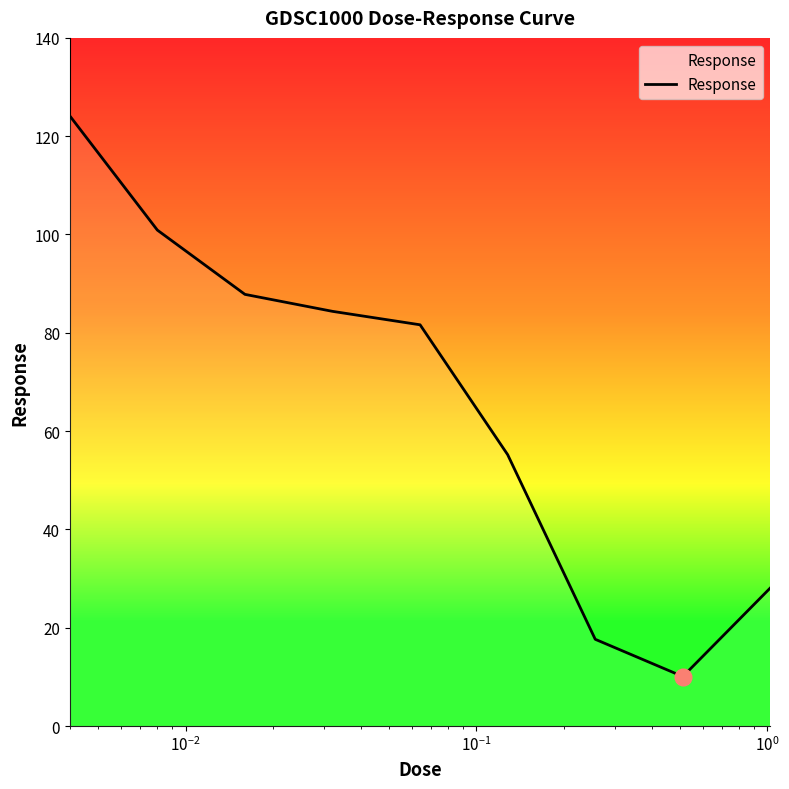

What is the difference between the maximum and minimum values?

114.1